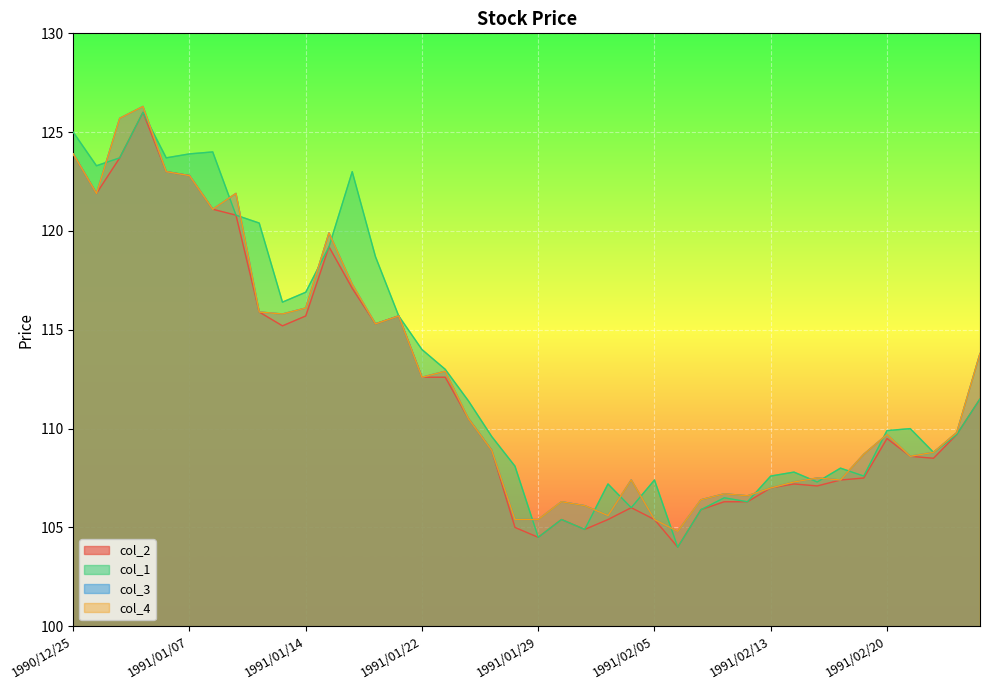

What is the minimum value shown in the chart?

104.0